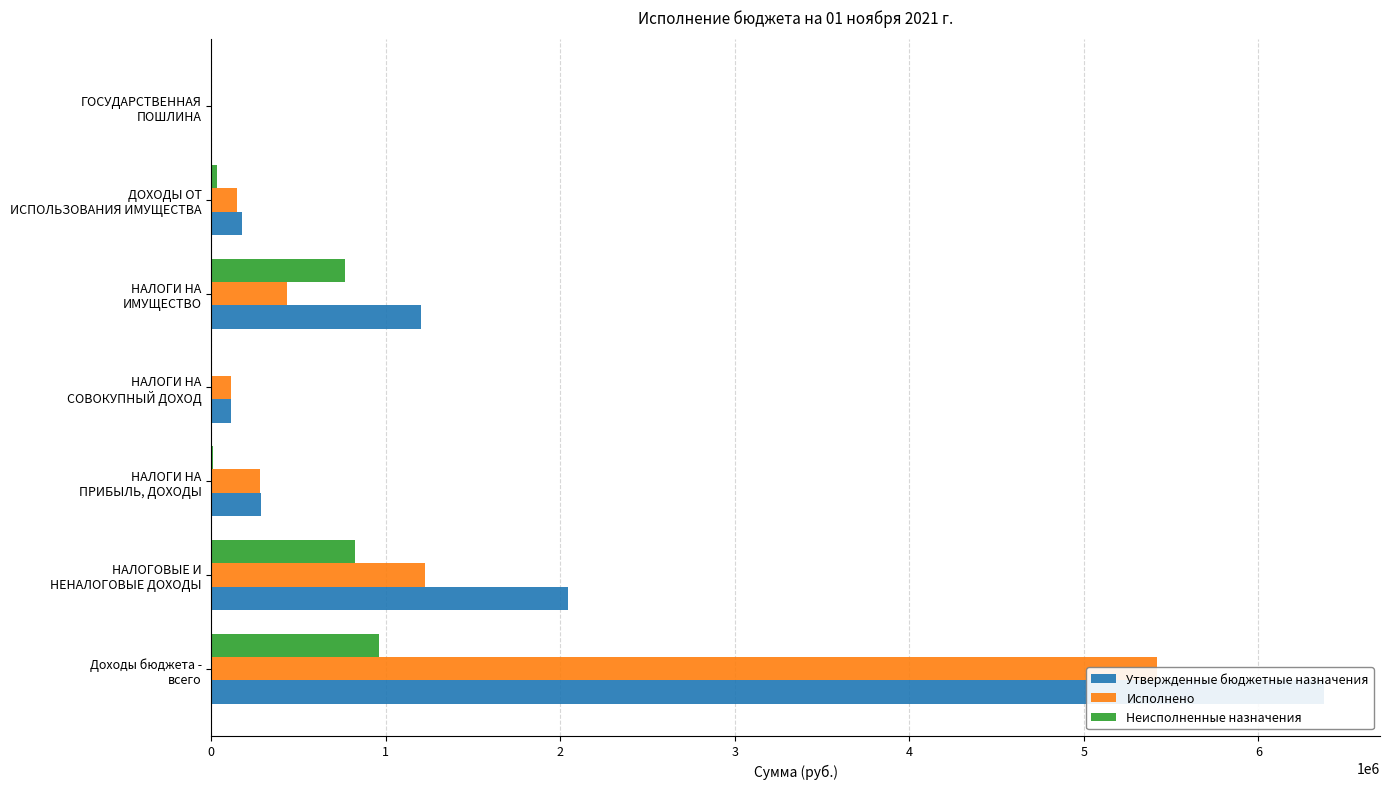

True or false: Утвержденные бюджетные назначения has a value of 6377900.0 at Доходы бюджета - всего.

True